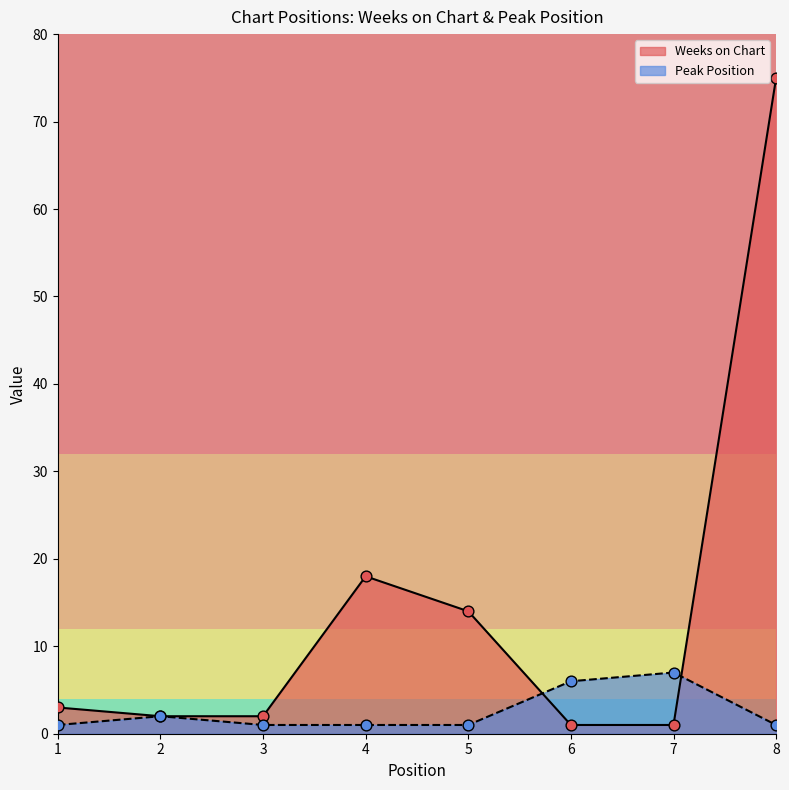

Which series has the largest total across all categories?

Weeks on Chart